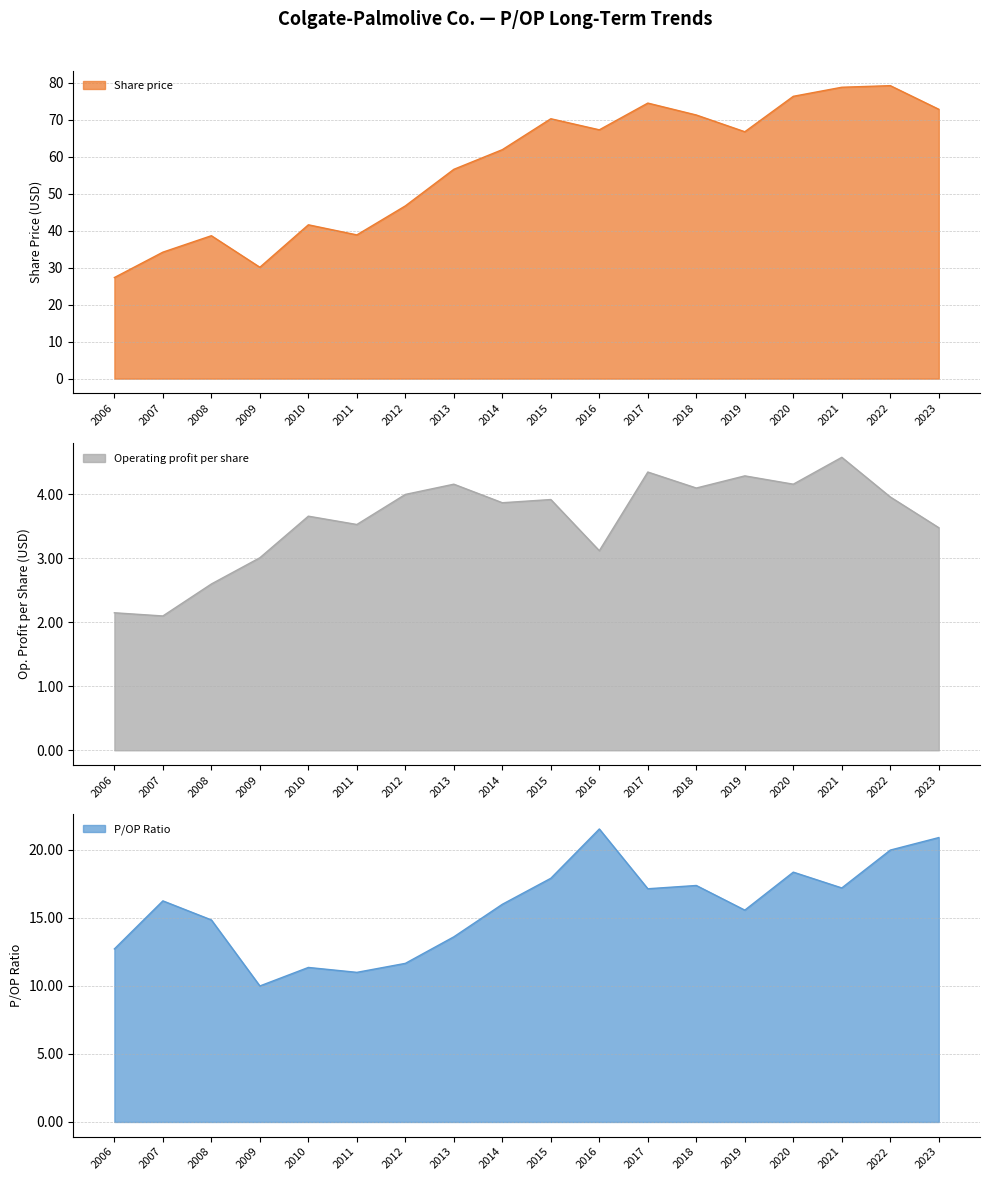

What is the average value of the Share price series?

57.4